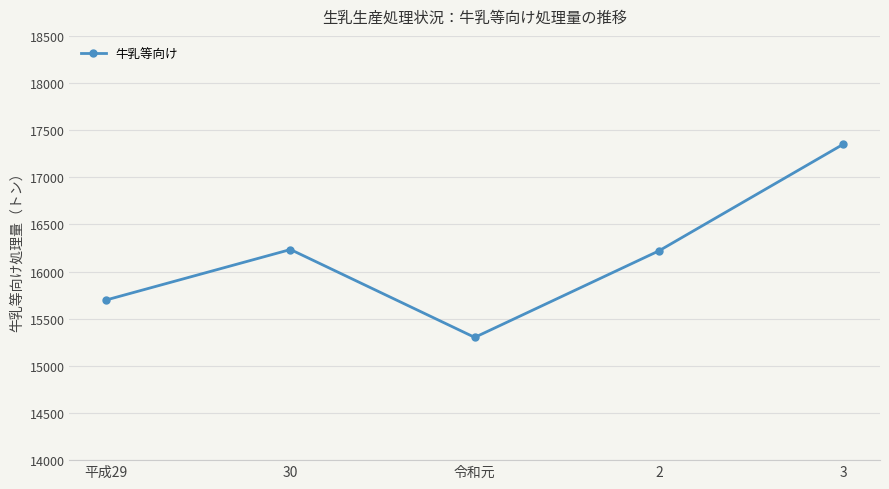

How many interior local valleys (lower than both neighbors) does the data have?

1